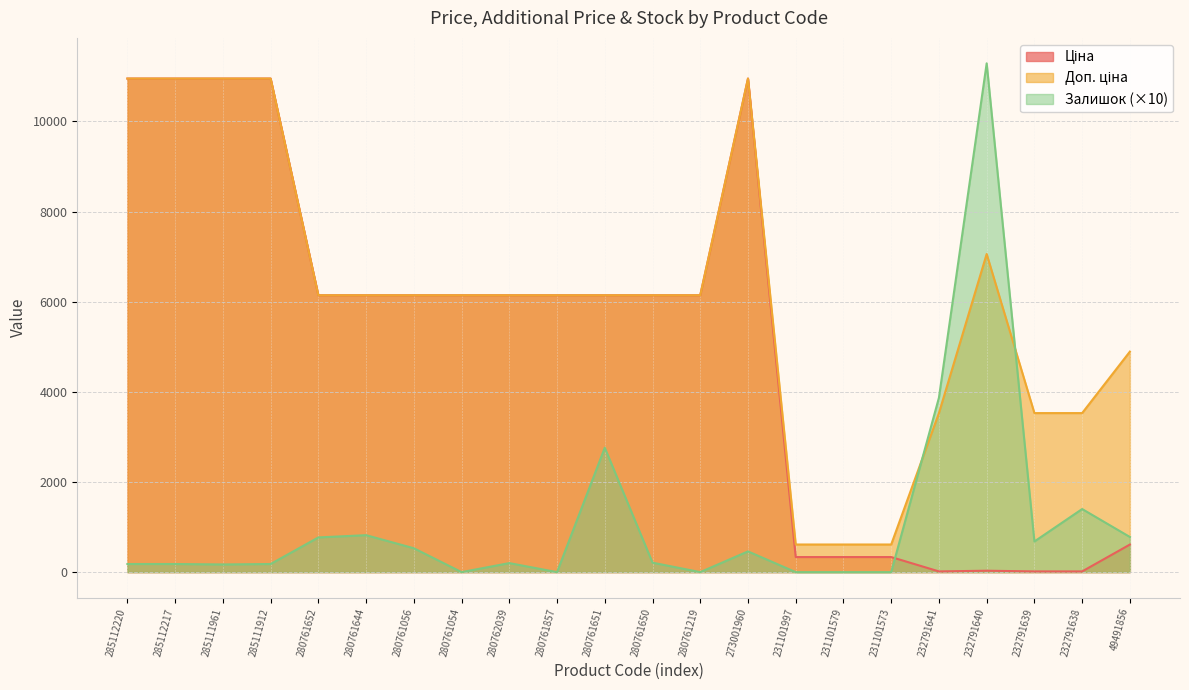

Reading left to right, transcribe all the data shown in this chart.

Ціна: 10952.0	10952.0	10952.0	10952.0	6143.2	6143.2	6143.2	6143.2	6143.2	6143.2	6143.2	6143.2	6143.2	10952.0	334.4	334.4	334.4	15.7	31.4	15.7	15.7	611.6
Доп. ціна: 10952.0	10952.0	10952.0	10952.0	6143.2	6143.2	6143.2	6143.2	6143.2	6143.2	6143.2	6143.2	6143.2	10952.0	613.0	613.0	613.0	3529.0	7059.0	3529.0	3529.0	4892.6
Залишок: 180.0	180.0	170.0	180.0	770.0	820.0	530.0	0.0	200.0	0.0	2760.0	210.0	0.0	460.0	0.0	0.0	0.0	3870.0	11290.0	680.0	1400.0	780.0